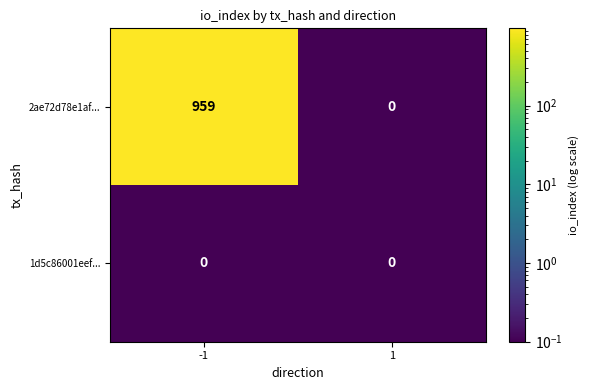

Read the 2ae72d78e1af... value at -1, to the nearest 50.

950